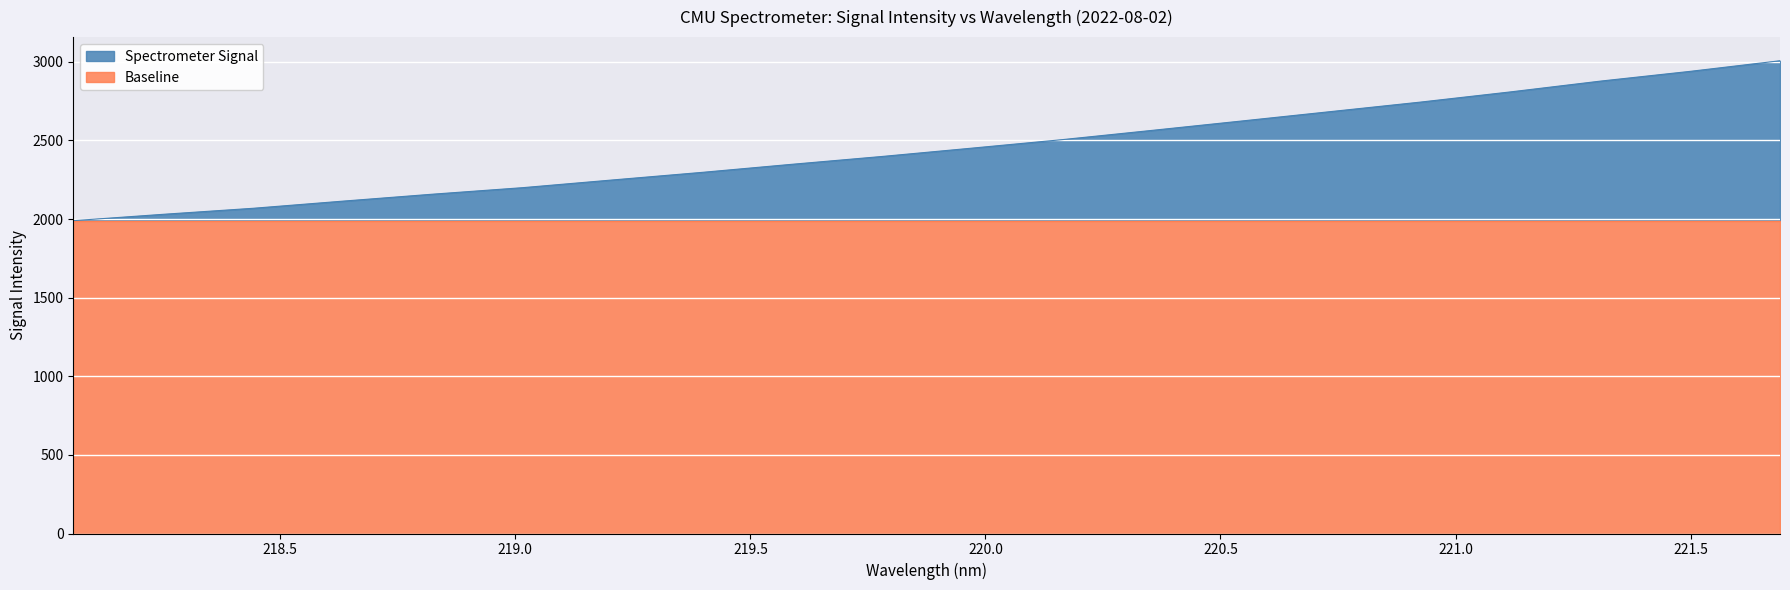

The value at 219.7801 is 2397.7. True or false?

True